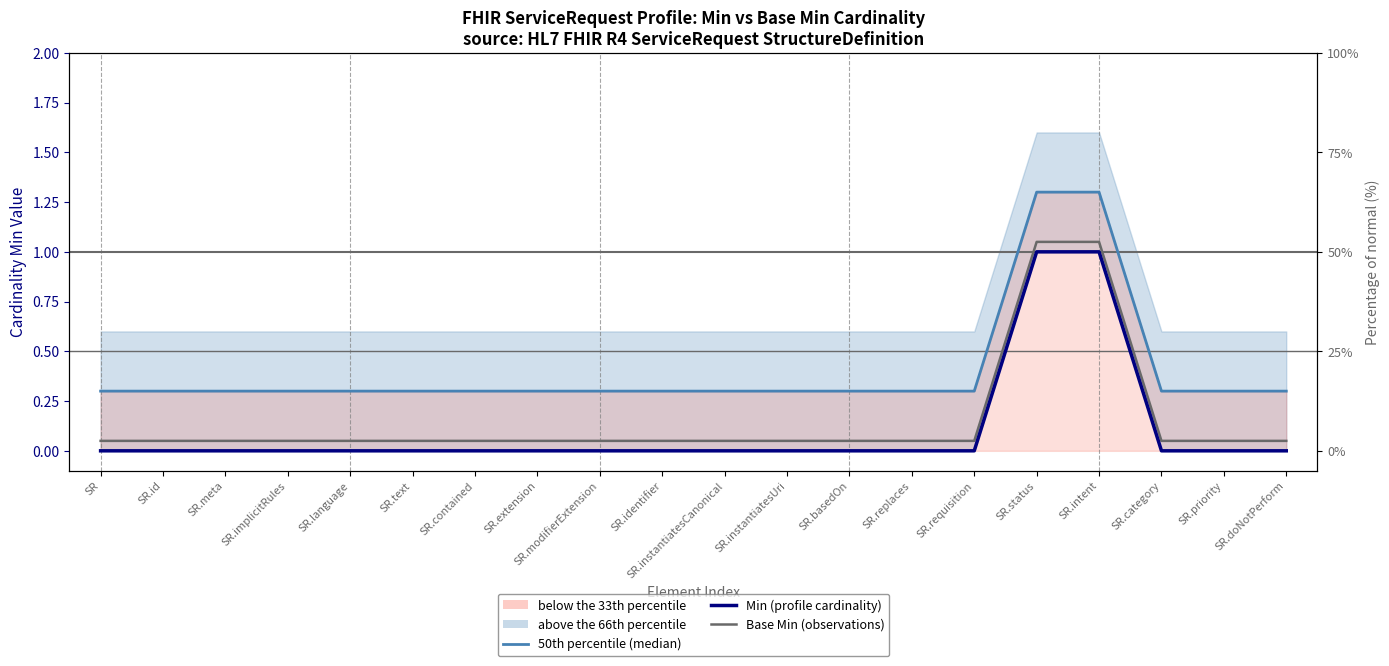

Rank the series at SR.identifier from lowest to highest value.

Min (mm, profile cardinality), Base Min (observations), 50th percentile (median)